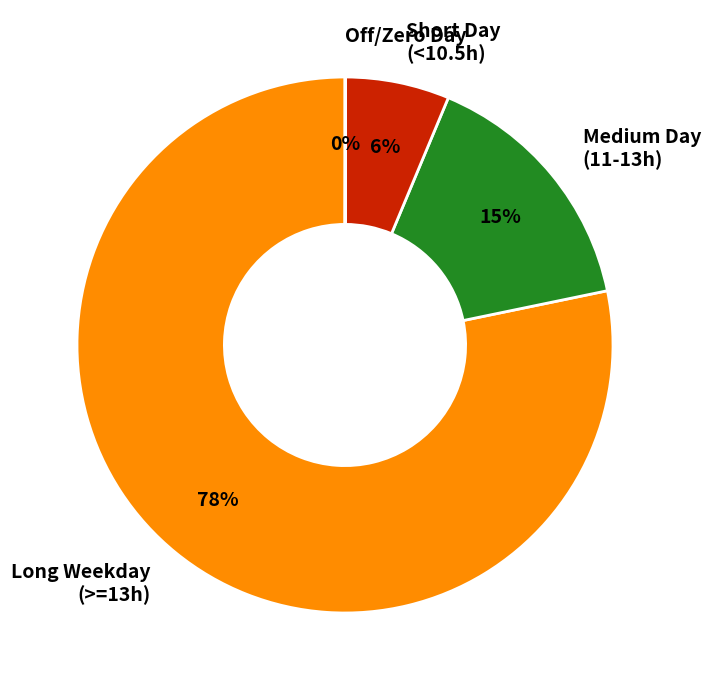

Between Long Weekday (>=13h) and Medium Day (11-13h), which is larger?

Long Weekday (>=13h)